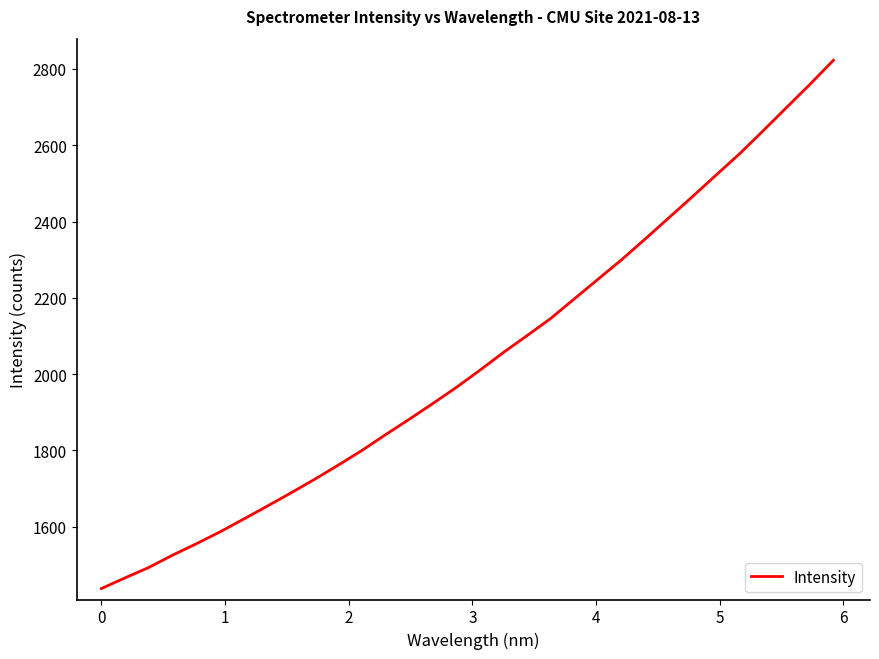

What is the greatest value displayed?

2822.9